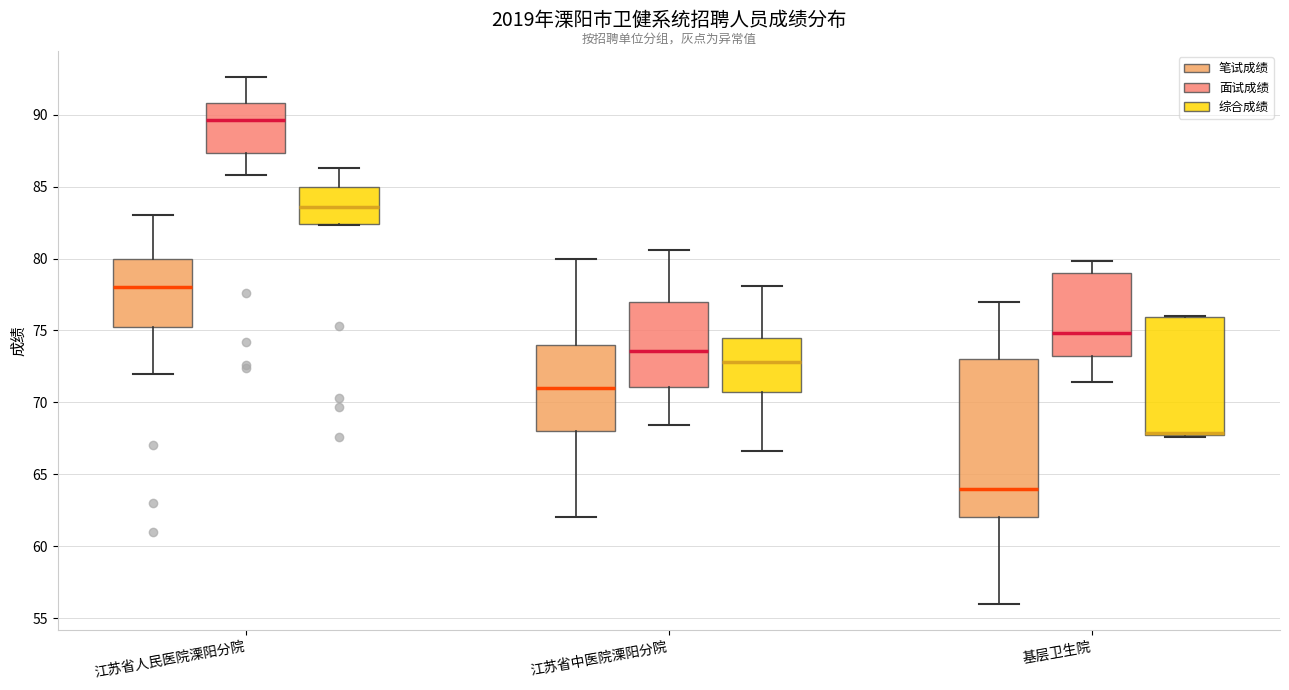

Reading left to right, transcribe this box plot: for each box, give where its median line is, the range the box spans, and where its two whiskers end, as read against the y-axis. The values are not printed on the chart, so give them approximately, as read against the axis.

江苏省人民医院溧阳分院 (笔试成绩): median 78.0, box 75.5 to 80.0, whiskers 72.0 to 83.0
江苏省人民医院溧阳分院 (面试成绩): median 89.5, box 87.5 to 91.0, whiskers 86.0 to 92.5
江苏省人民医院溧阳分院 (综合成绩): median 83.5, box 82.5 to 85.0, whiskers 82.5 to 86.5
江苏省中医院溧阳分院 (笔试成绩): median 71.0, box 68.0 to 74.0, whiskers 62.0 to 80.0
江苏省中医院溧阳分院 (面试成绩): median 73.5, box 71.0 to 77.0, whiskers 68.5 to 80.5
江苏省中医院溧阳分院 (综合成绩): median 73.0, box 70.5 to 74.5, whiskers 66.5 to 78.0
基层卫生院 (笔试成绩): median 64.0, box 62.0 to 73.0, whiskers 56.0 to 77.0
基层卫生院 (面试成绩): median 75.0, box 73.0 to 79.0, whiskers 71.5 to 80.0
基层卫生院 (综合成绩): median 68.0, box 67.5 to 76.0, whiskers 67.5 to 76.0